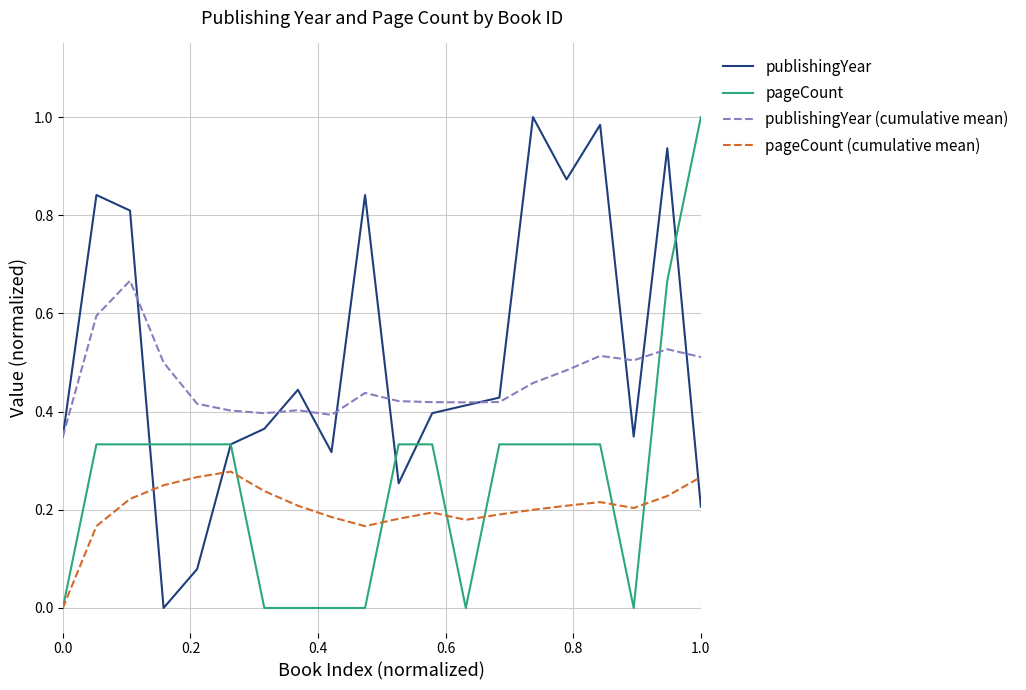

What is the difference between the maximum and second lowest values in the publishingYear series?

0.9